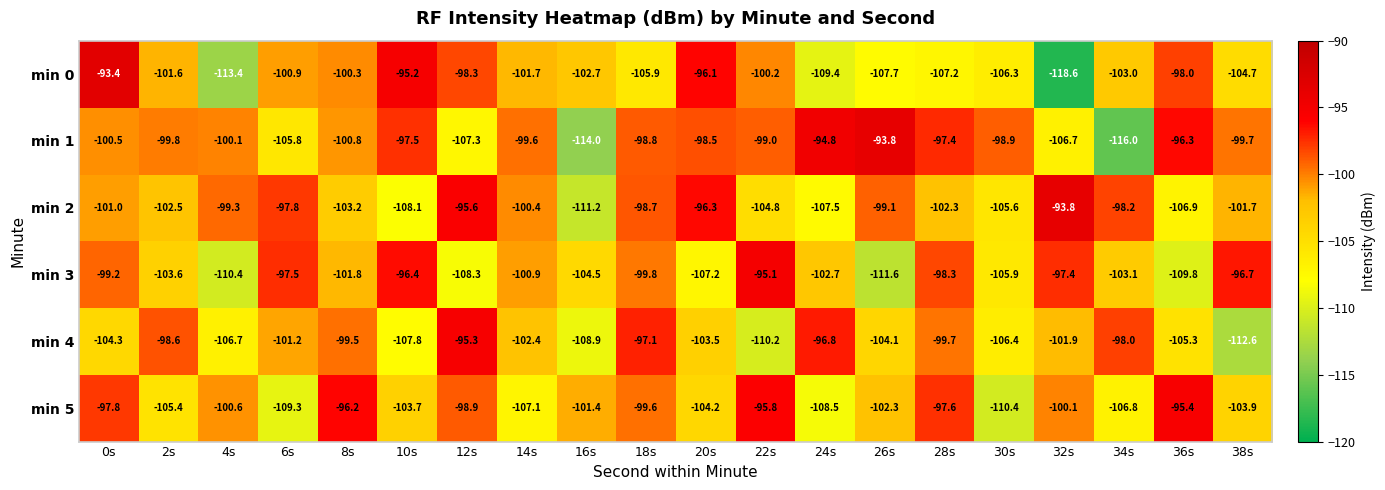

Which label corresponds to the largest value in the chart?

0s